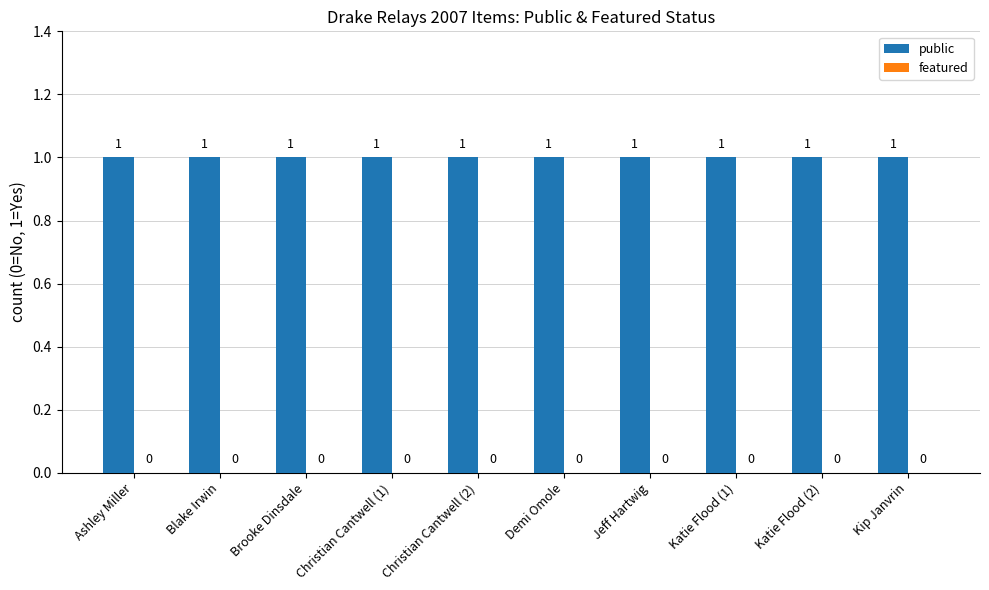

What are all the series names shown in the legend?

public, featured